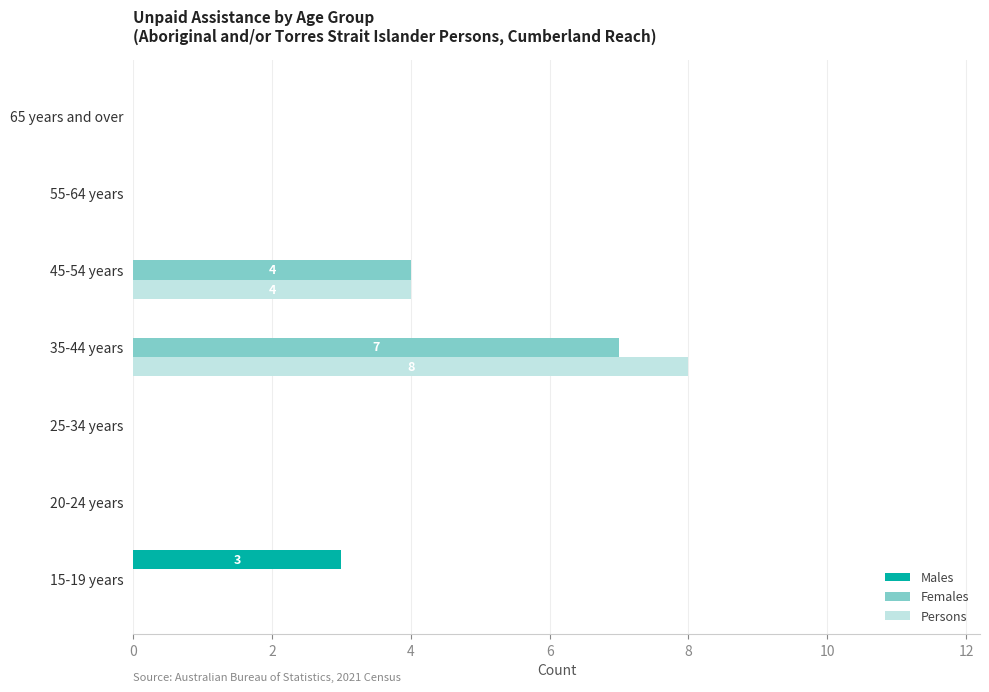

Is it true that Males equals 0 at 25-34 years?

True